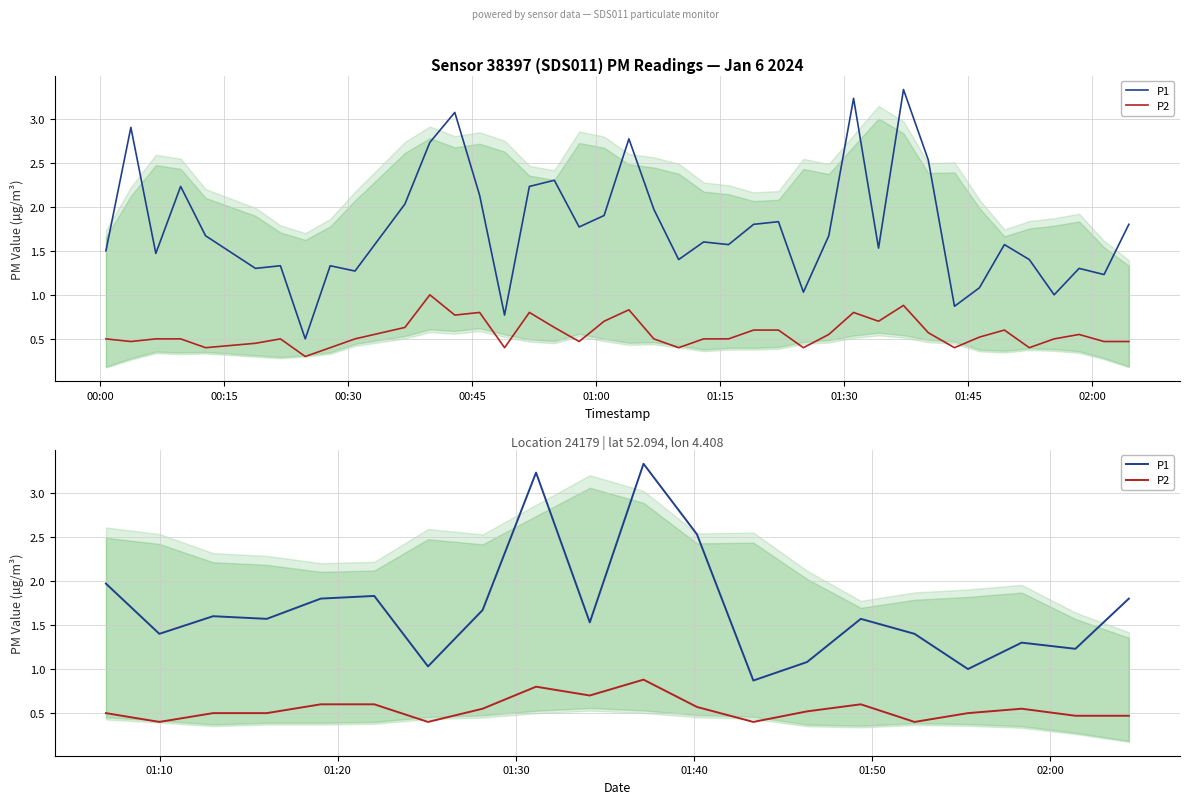

Does the chart display data point markers on the line(s)?

No